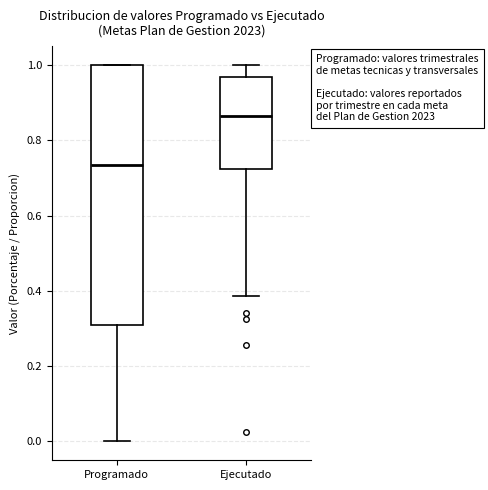

Where does the upper whisker of the box for Ejecutado end on the y-axis? The values are not printed on the chart, so give them approximately, as read against the axis.

1.00